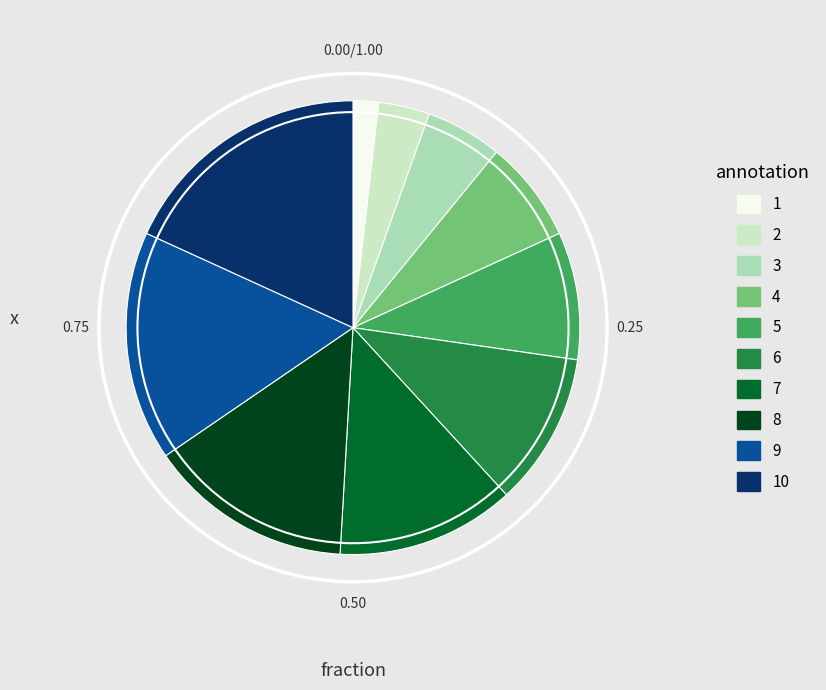

Rank the categories by value from highest to lowest.

10, 9, 8, 7, 6, 5, 4, 3, 2, 1